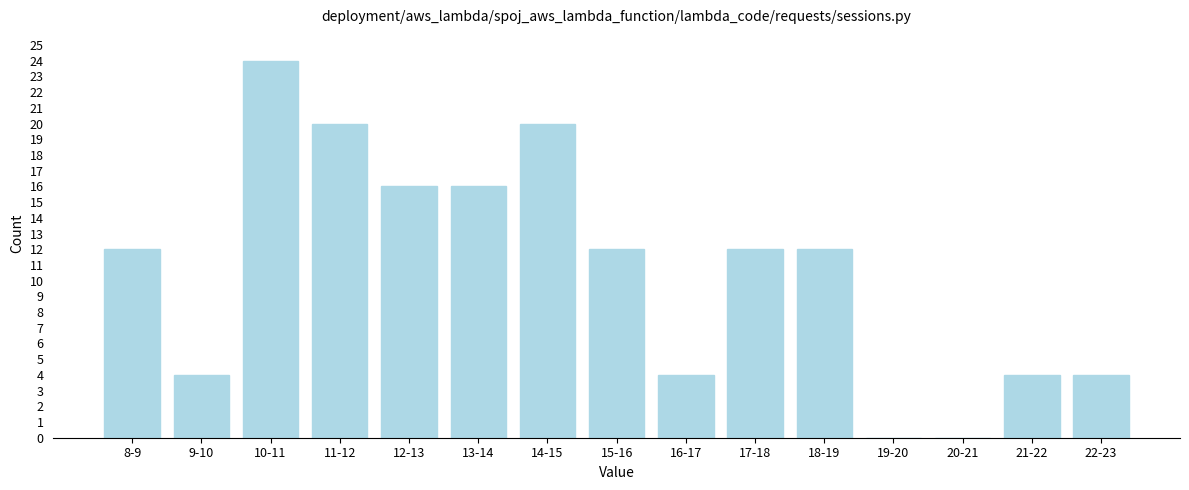

Reading left to right, what are all the values shown in this chart?

8-9=12	9-10=4	10-11=24	11-12=20	12-13=16	13-14=16	14-15=20	15-16=12	16-17=4	17-18=12	18-19=12	19-20=0	20-21=0	21-22=4	22-23=4